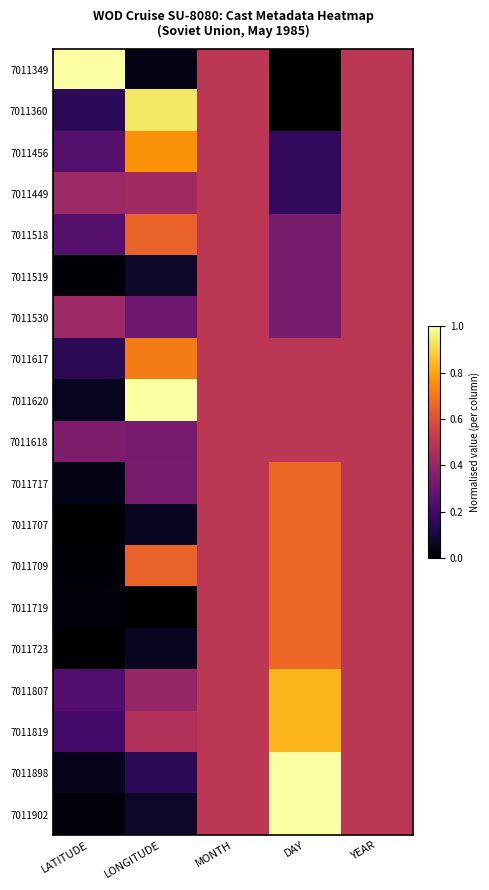

List the series in order of their peak value, highest first.

7011349, 7011620, 7011898, 7011902, 7011360, 7011807, 7011819, 7011456, 7011617, 7011717, 7011707, 7011709, 7011719, 7011723, 7011518, 7011449, 7011519, 7011530, 7011618